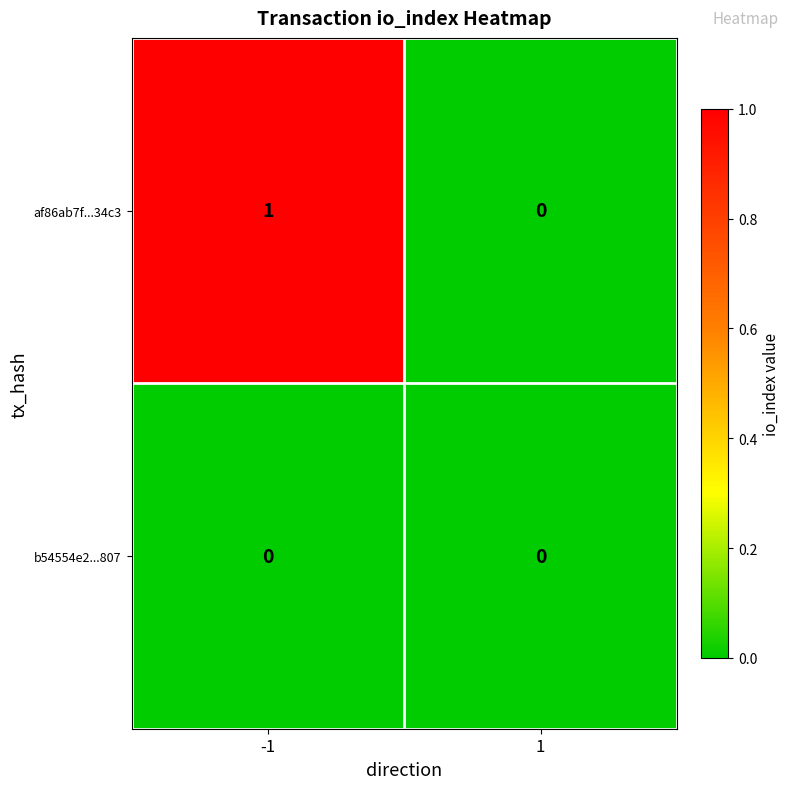

Reading left to right, what are all the values shown in this chart?

af86ab7f...34c3: -1=1	1=0
b54554e2...807: -1=0	1=0